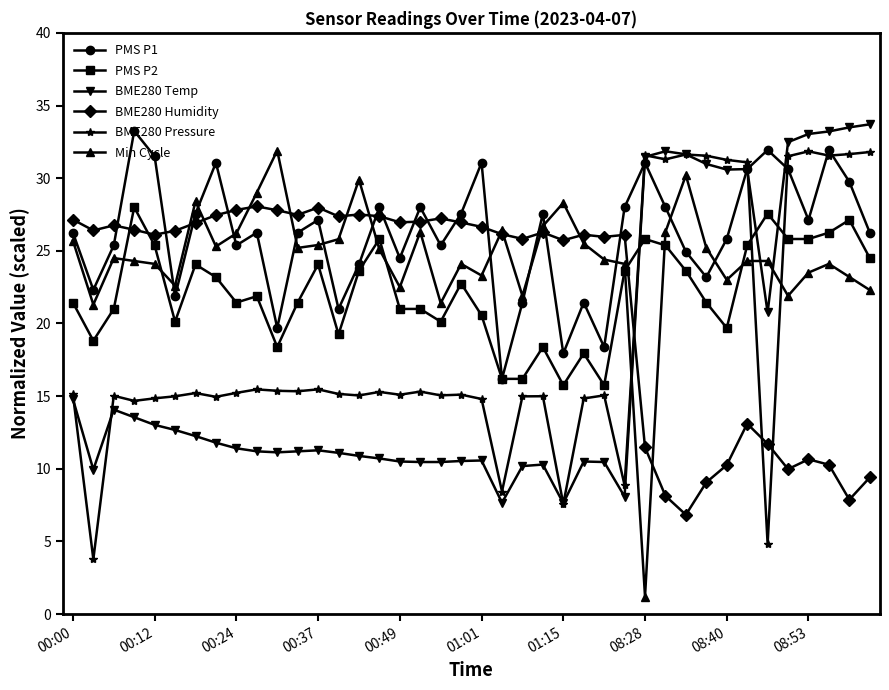

What is the minimum value for PMS P2?

15.8